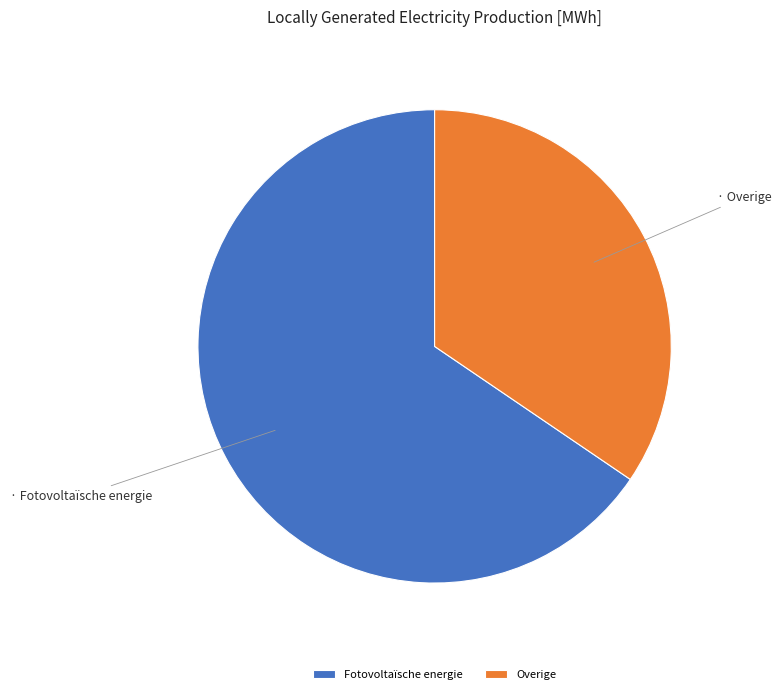

How many segments does this pie chart have?

2